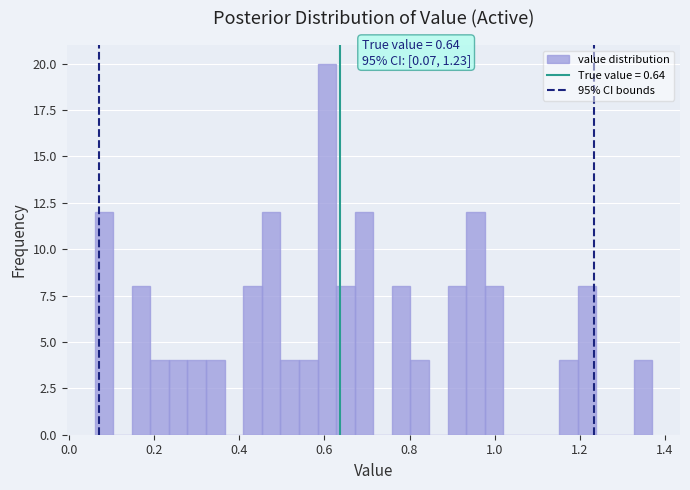

Around what value on the x-axis is the tallest bar? Give the approximate position of its centre, as read against the axis.

0.60